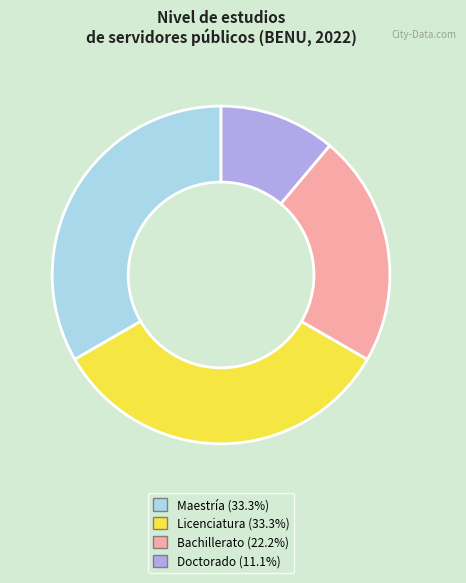

Approximately how many times larger is the value at Licenciatura (33.3%) compared to Bachillerato (22.2%)?

1.5